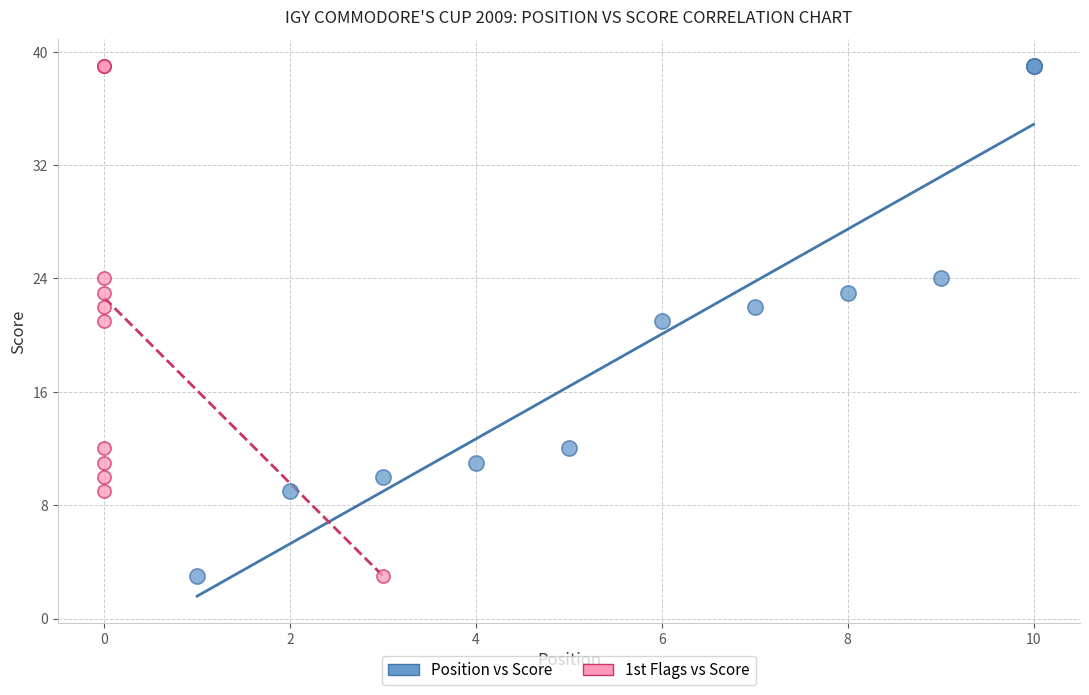

What are all the series names shown in the legend?

Position vs Score, 1st Flags vs Score